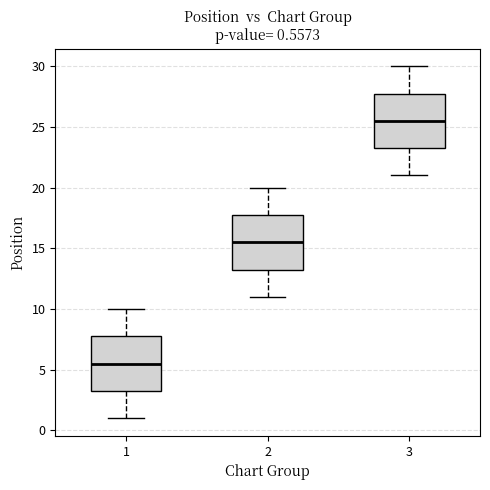

Which box's median line is the highest?

3